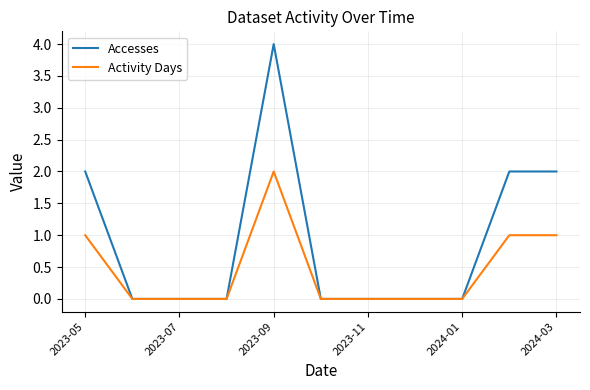

Reading left to right, what are all the values shown in this chart?

Accesses: 2	0	0	0	4	0	0	0	0	2	2
Activity Days: 1	0	0	0	2	0	0	0	0	1	1